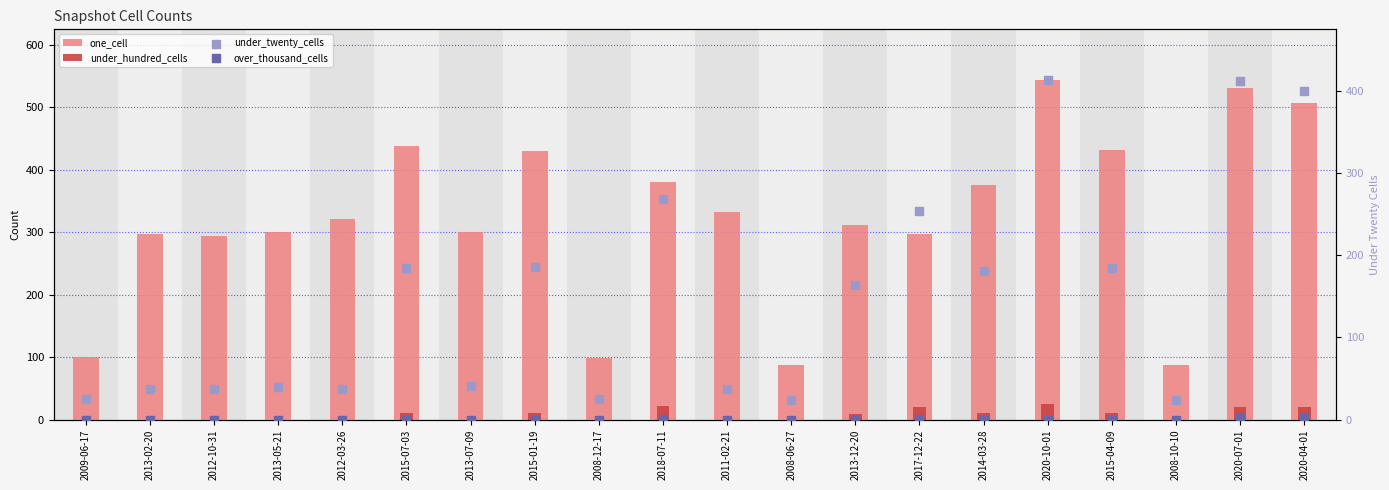

Is the value of over_thousand_cells at 2012-03-26 greater than the value of under_hundred_cells at 2020-07-01?

No